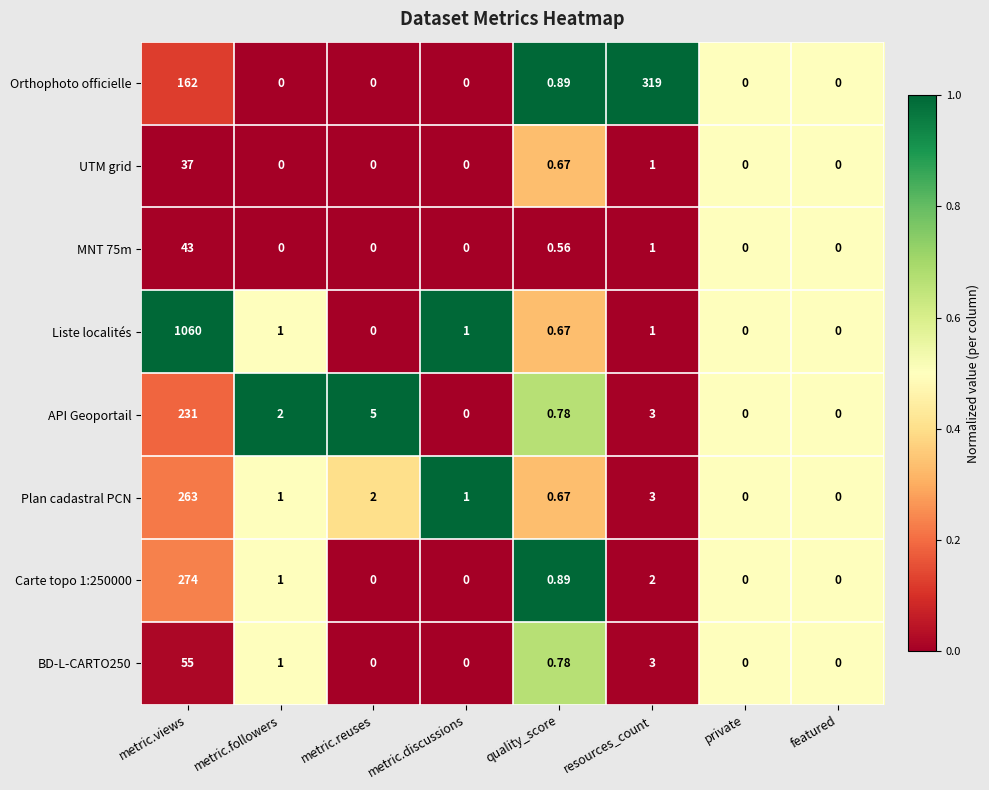

At which label is Orthophoto officielle closest to 159?

metric.views